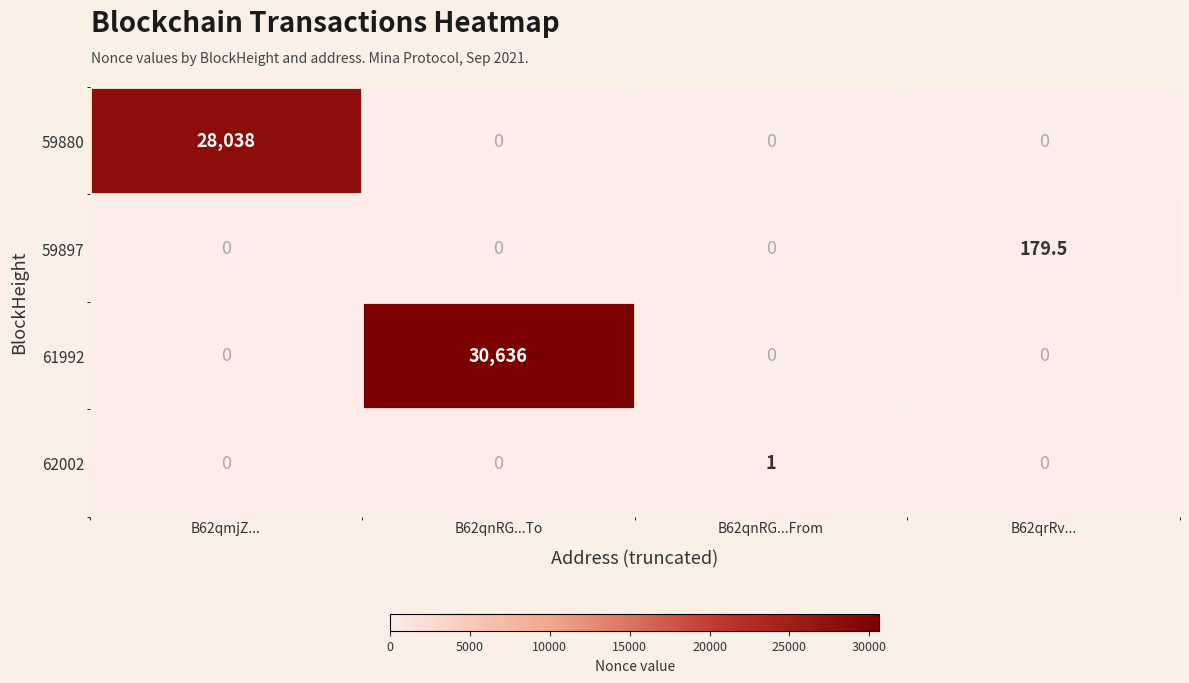

Reading left to right, what are all the values shown in this chart?

59880: 28038.0	0.0	0.0	0.0
59897: 0.0	0.0	0.0	179.5
61992: 0.0	30636.0	0.0	0.0
62002: 0.0	0.0	1.0	0.0